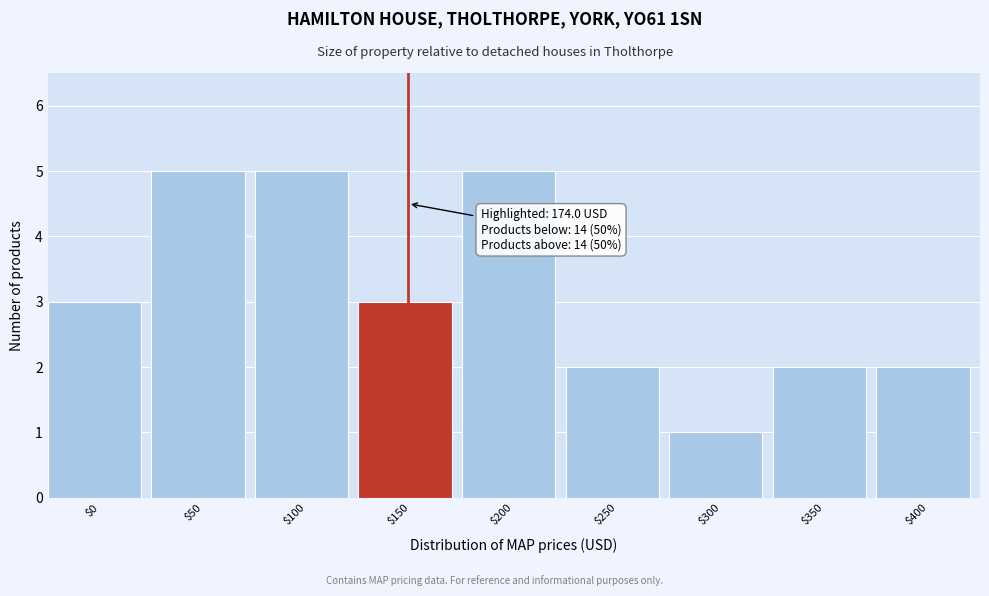

Reading left to right, what are all the values shown in this chart?

3	5	5	3	5	2	1	2	2